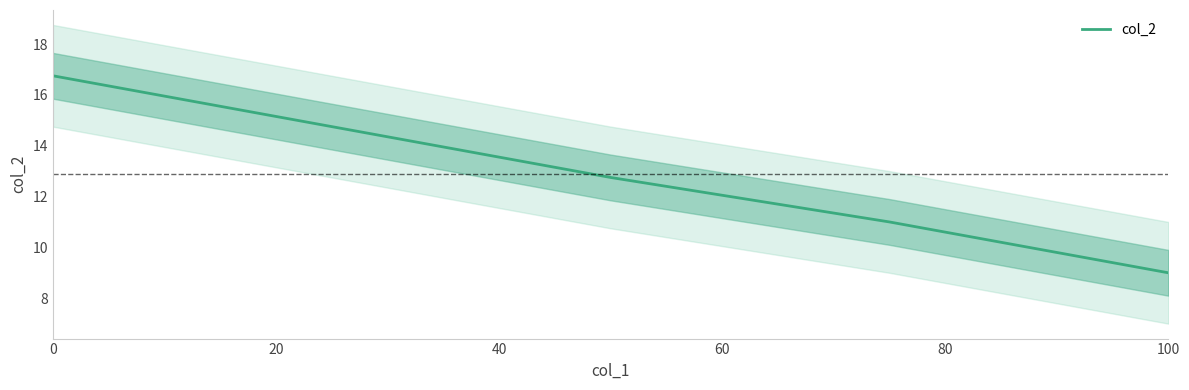

Is it true that col_2 equals 6.2 at 100?

False